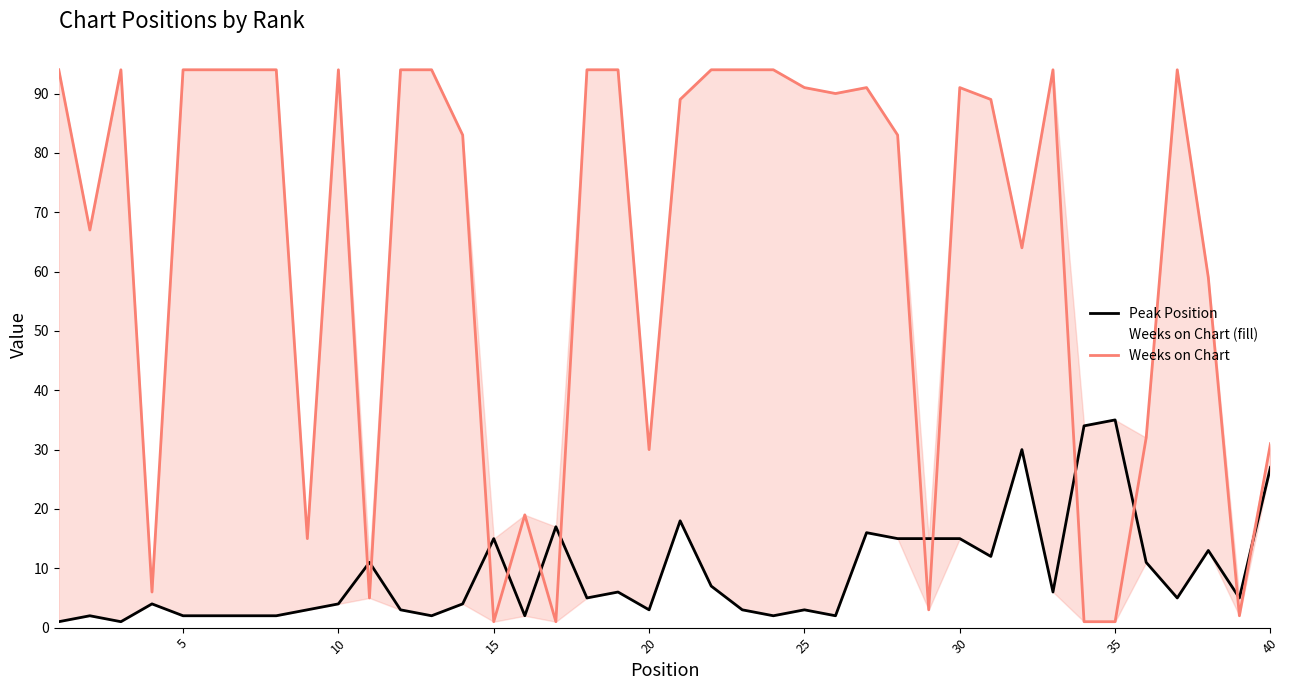

The value of Weeks on Chart (fill) at 5 is 55. True or false?

False